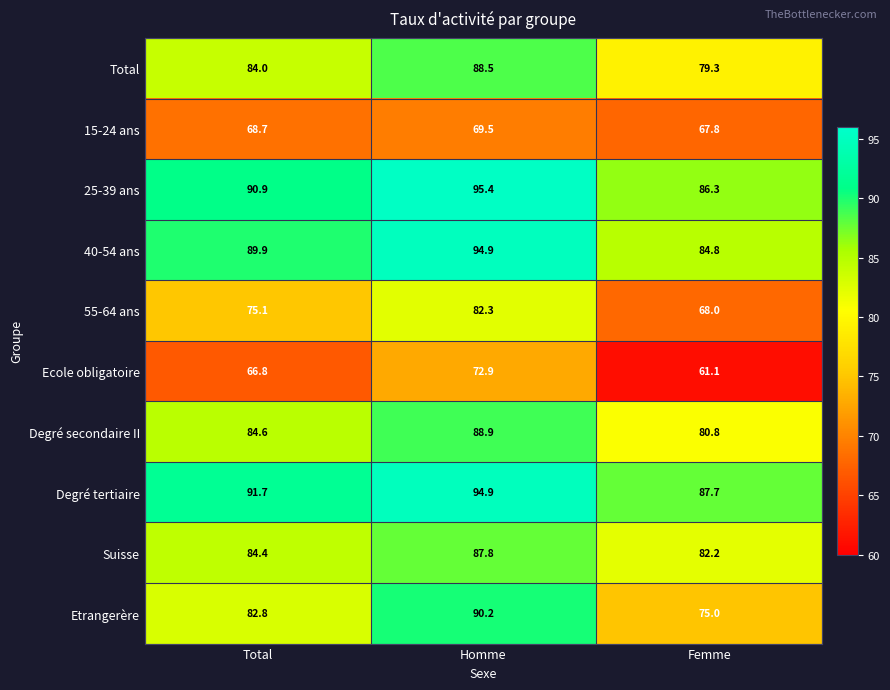

Which category has the highest value in the Degré secondaire II series?

Homme